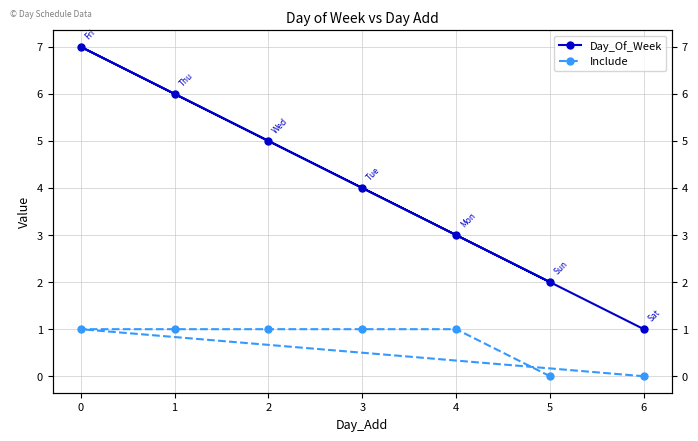

True or false: Day_Of_Week and Include cross at least once.

False